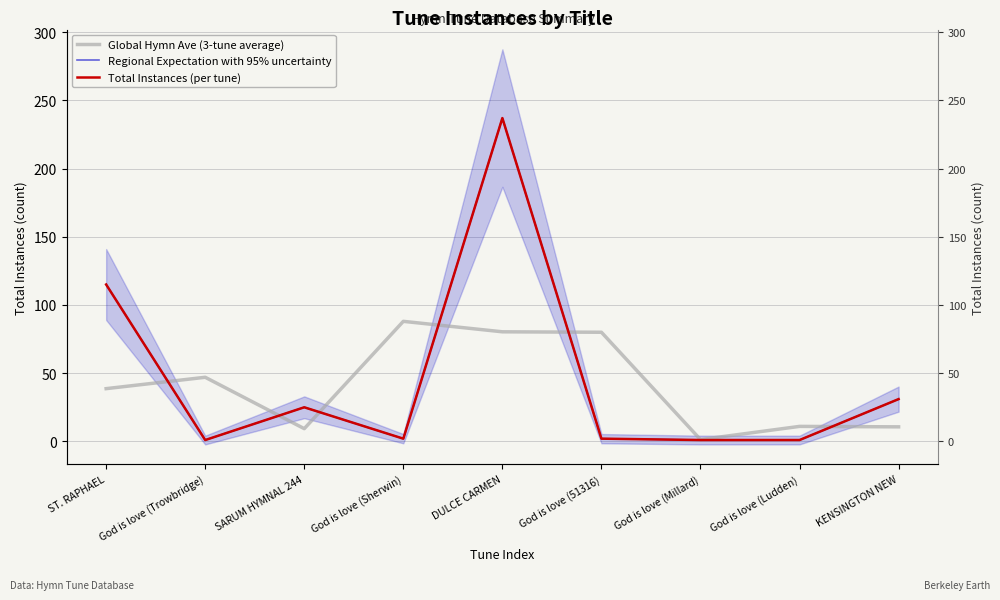

Does the chart have visible grid lines?

Yes